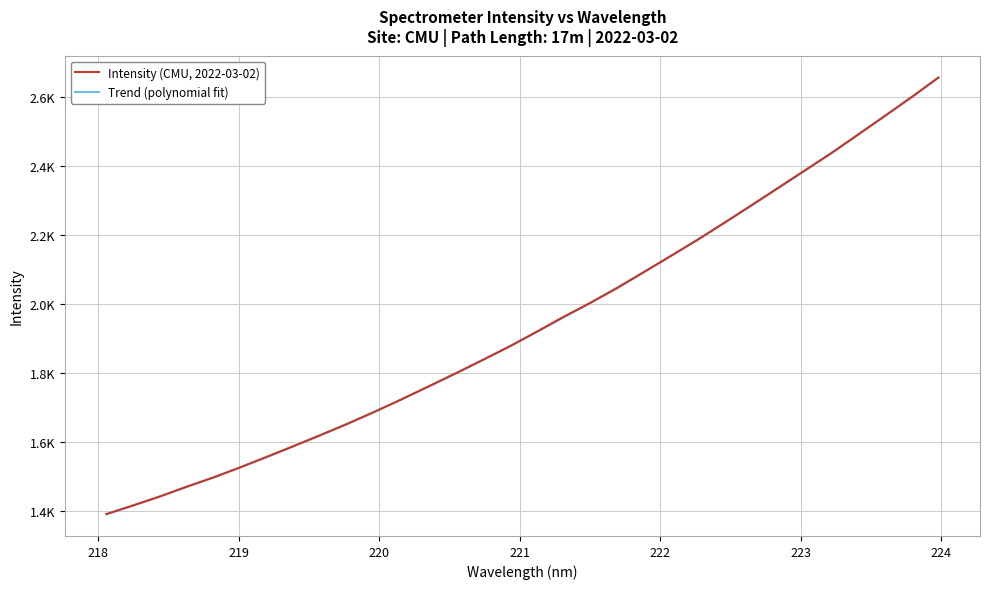

Reading left to right, transcribe all the data shown in this chart.

1390.0	1415.2	1441.3	1469.9	1496.6	1526.2	1557.0	1588.5	1620.3	1652.8	1687.5	1723.6	1760.9	1798.4	1837.2	1876.1	1918.4	1961.7	2002.1	2045.1	2091.7	2138.2	2185.3	2234.8	2285.2	2336.1	2386.8	2437.4	2491.4	2545.6	2600.3	2657.4